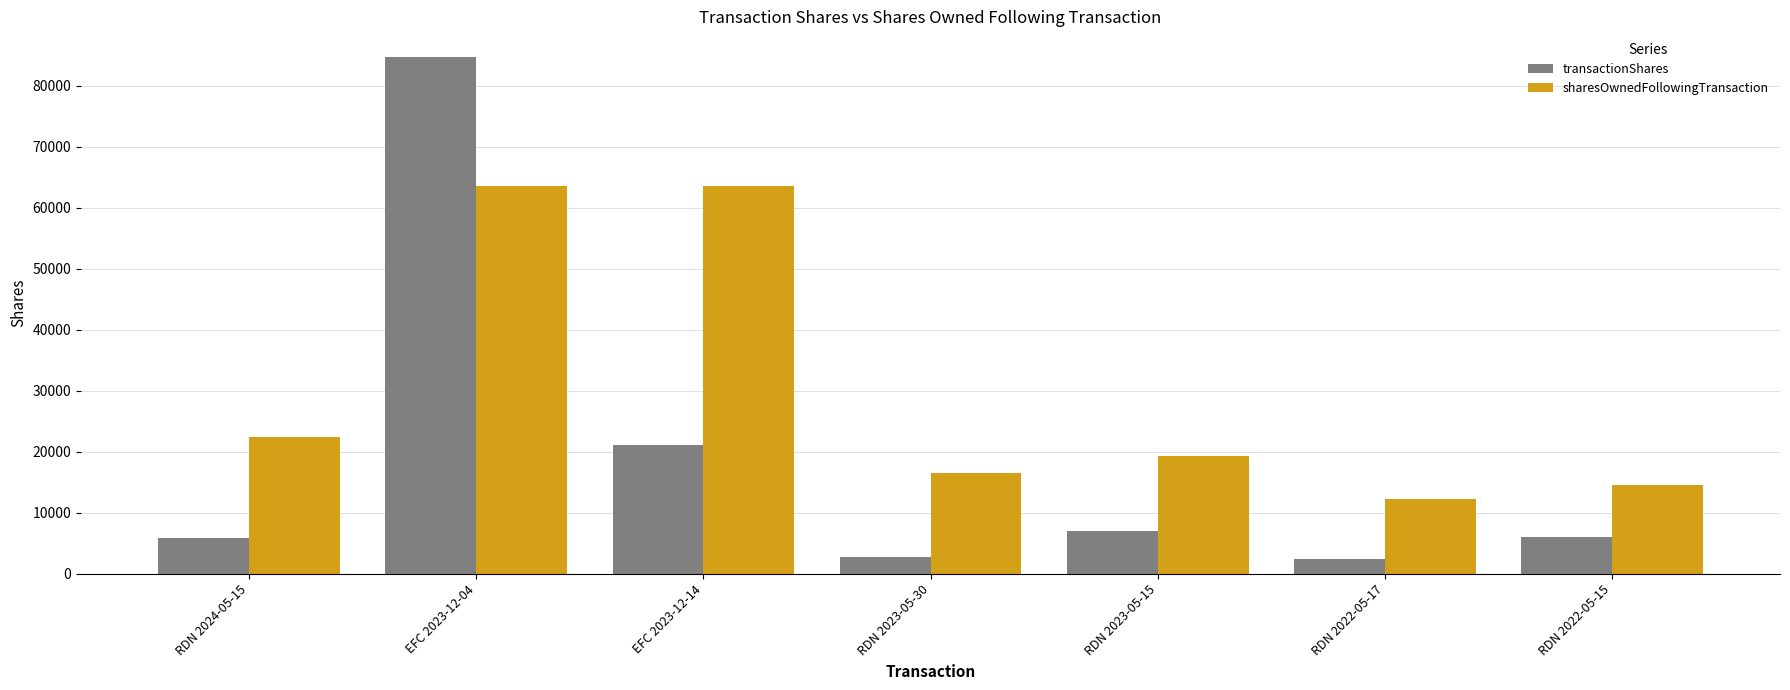

What position from the left is RDN 2023-05-15?

5